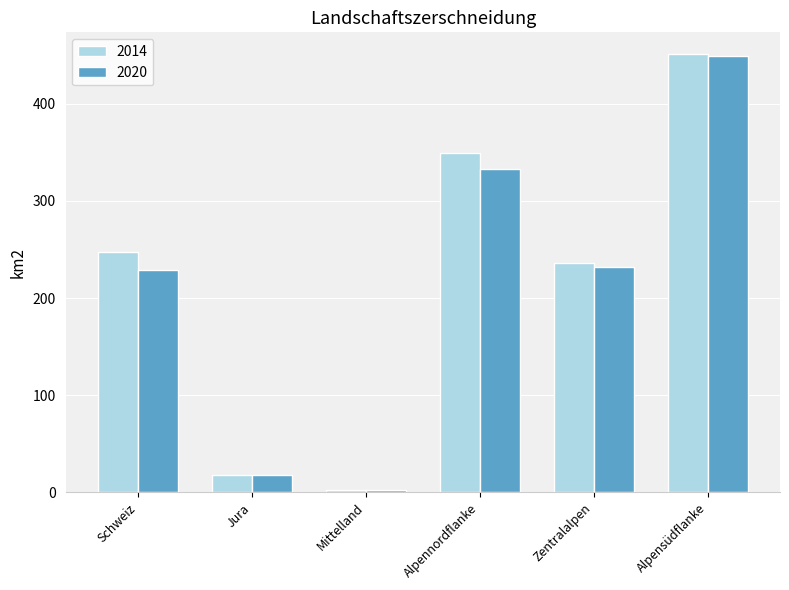

Does the chart contain any negative values?

No